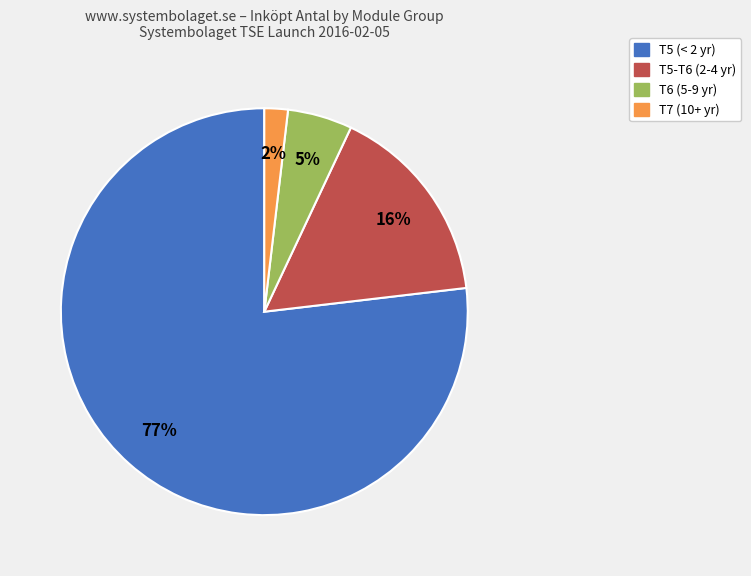

To the nearest percent, what is the difference between the largest and smallest slice percentages?

75%